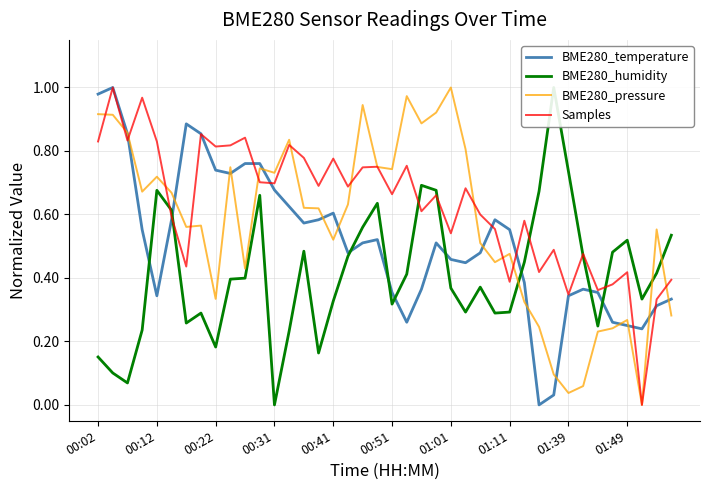

Is this an area chart (filled region under the line)?

No